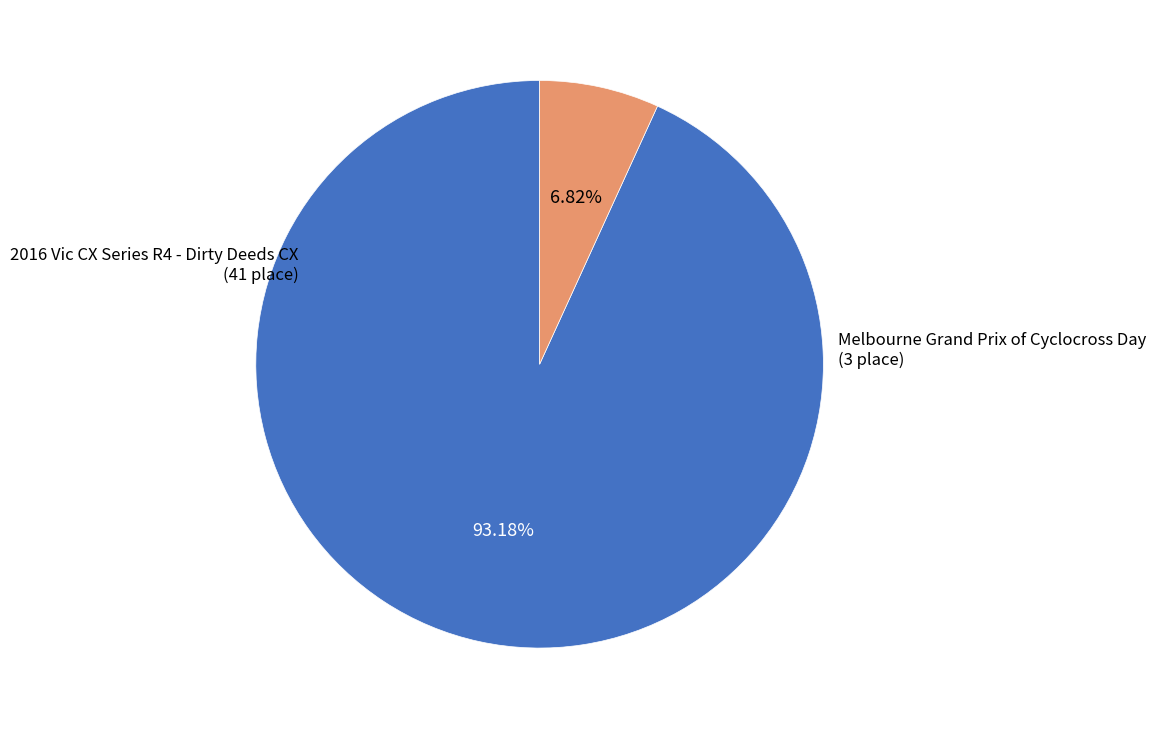

Is there a majority slice in this chart?

Yes